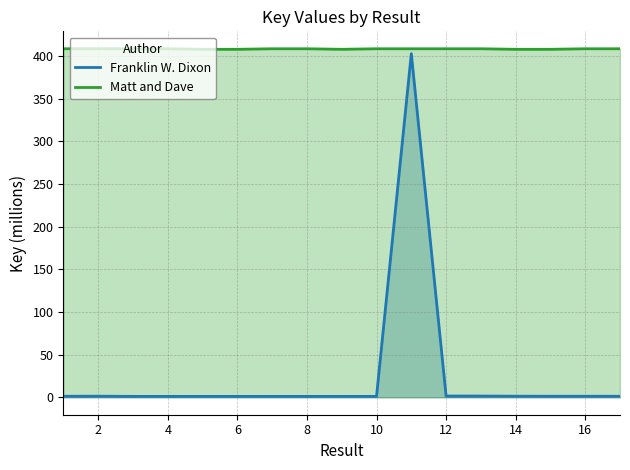

True or false: Matt and Dave and Franklin W. Dixon cross at least once.

False